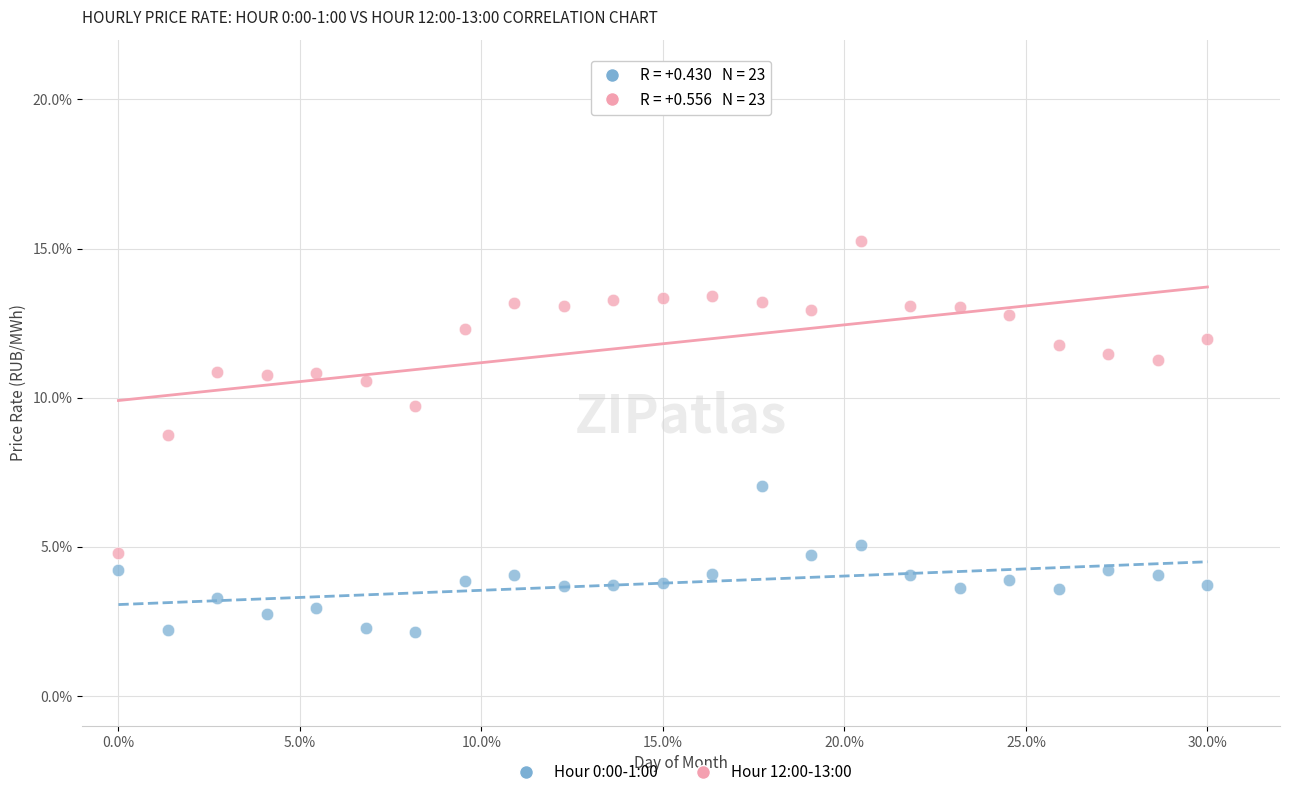

Which series has the widest spread of Y values?

Hour 12:00-13:00